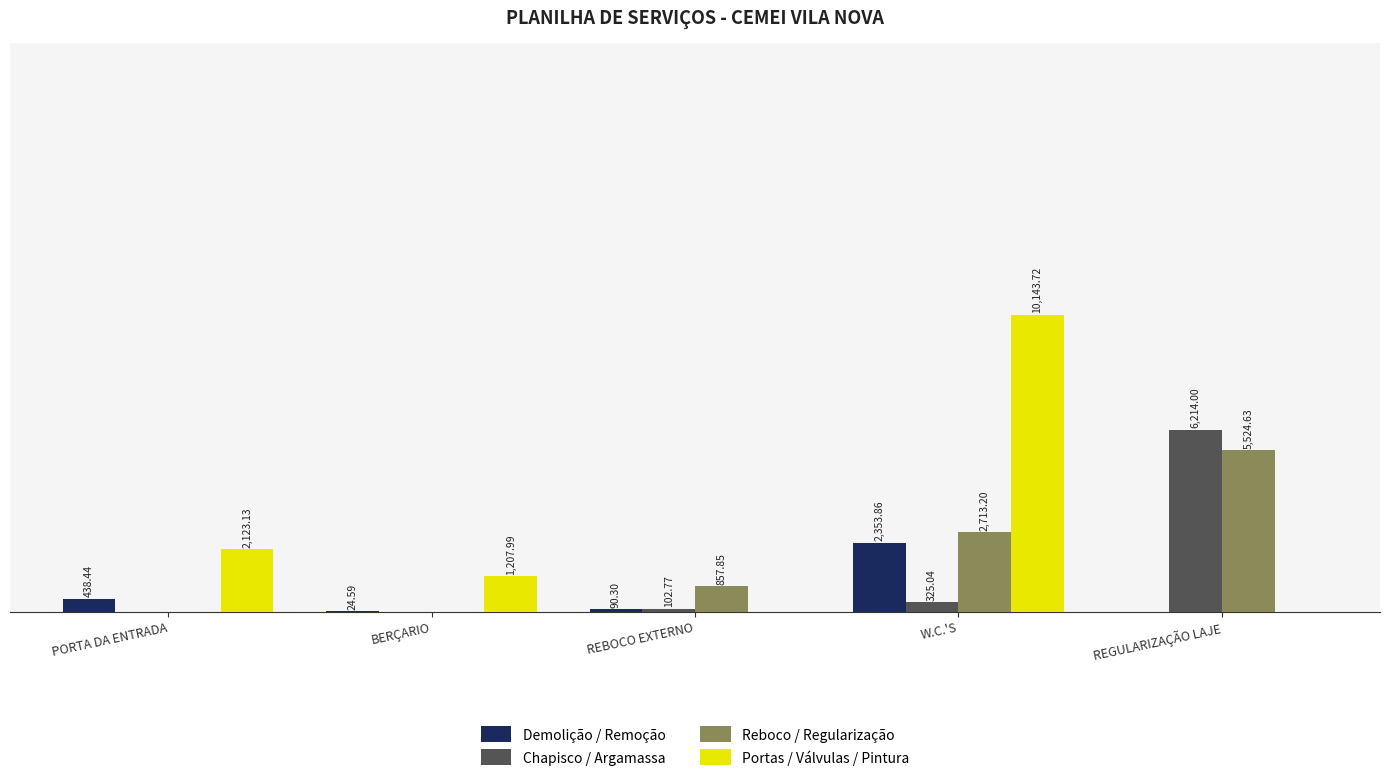

Which series changed the most between PORTA DA ENTRADA and REGULARIZAÇÃO LAJE?

Chapisco / Argamassa